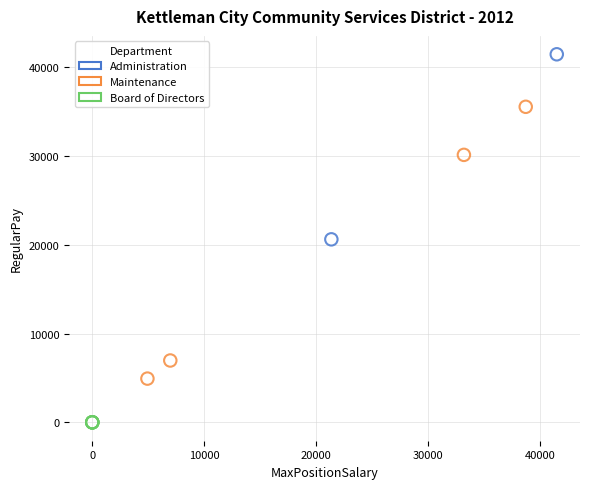

Which series contains the lowest Y value?

Board of Directors